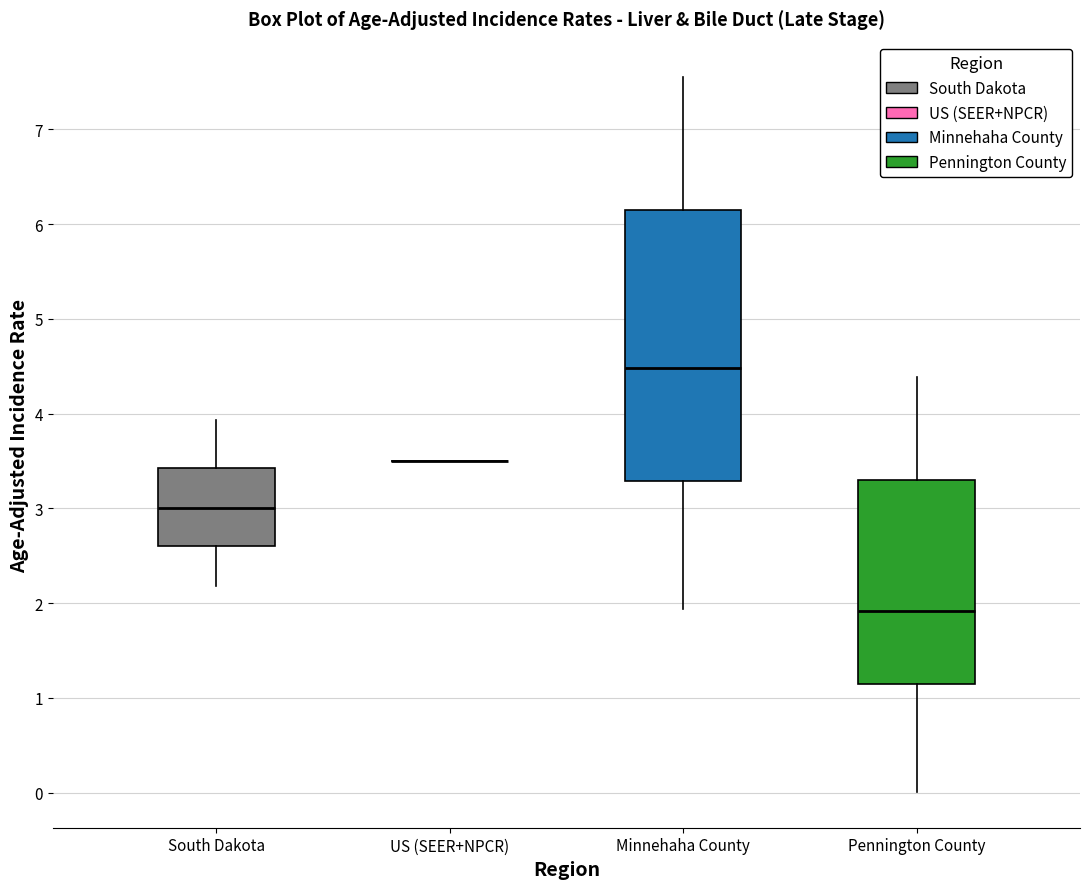

Reading left to right, transcribe this box plot: for each box, give where its median line is, the range the box spans, and where its two whiskers end, as read against the y-axis. The values are not printed on the chart, so give them approximately, as read against the axis.

South Dakota: median 3.0, box 2.6 to 3.4, whiskers 2.2 to 3.9
US (SEER+NPCR): box collapsed to a line at 3.5, whiskers 3.5 to 3.5
Minnehaha County: median 4.5, box 3.3 to 6.1, whiskers 1.9 to 7.5
Pennington County: median 1.9, box 1.1 to 3.3, whiskers 0.0 to 4.4